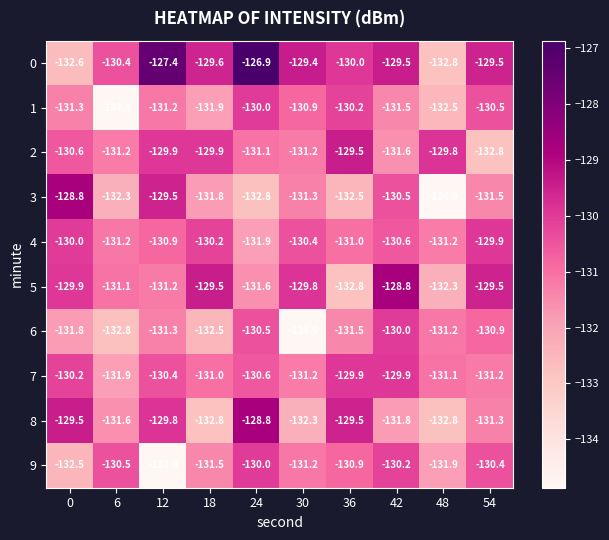

What is the maximum value shown in the chart?

-126.9